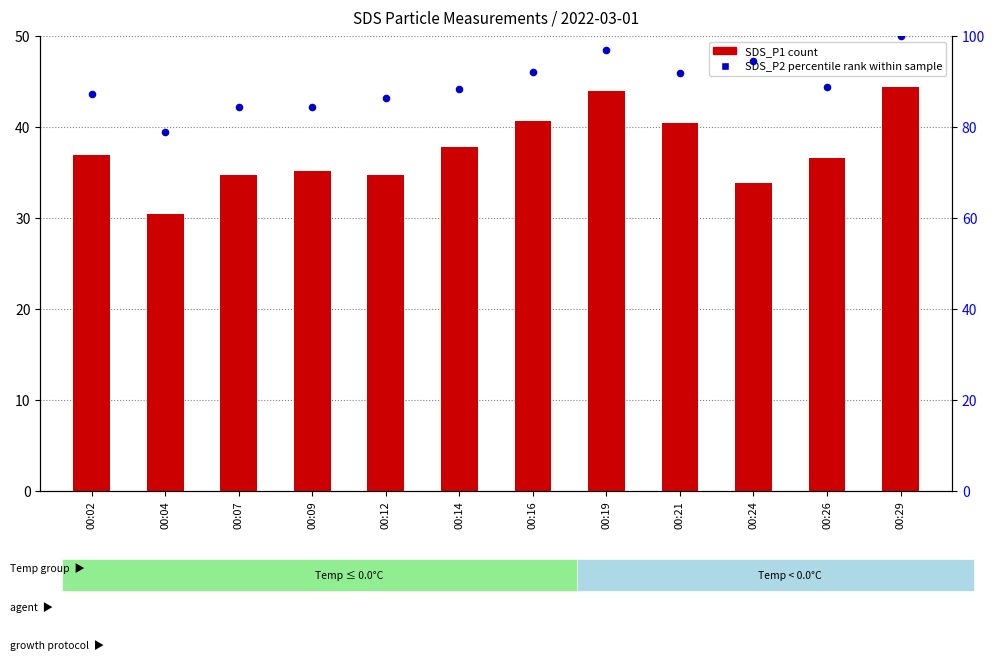

What are all the series names shown in the legend?

SDS_P1 (count), SDS_P2 (percentile rank within sample)